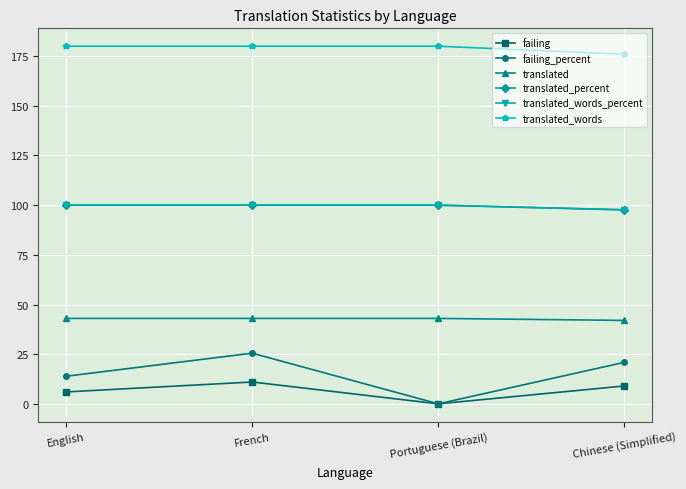

What is the maximum value for translated_words_percent?

100.0